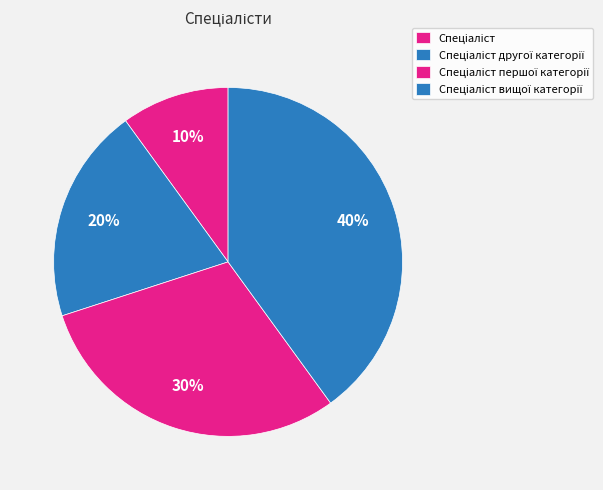

To the nearest percent, what is the difference between the Спеціаліст and Спеціаліст першої категорії slice percentages?

20%